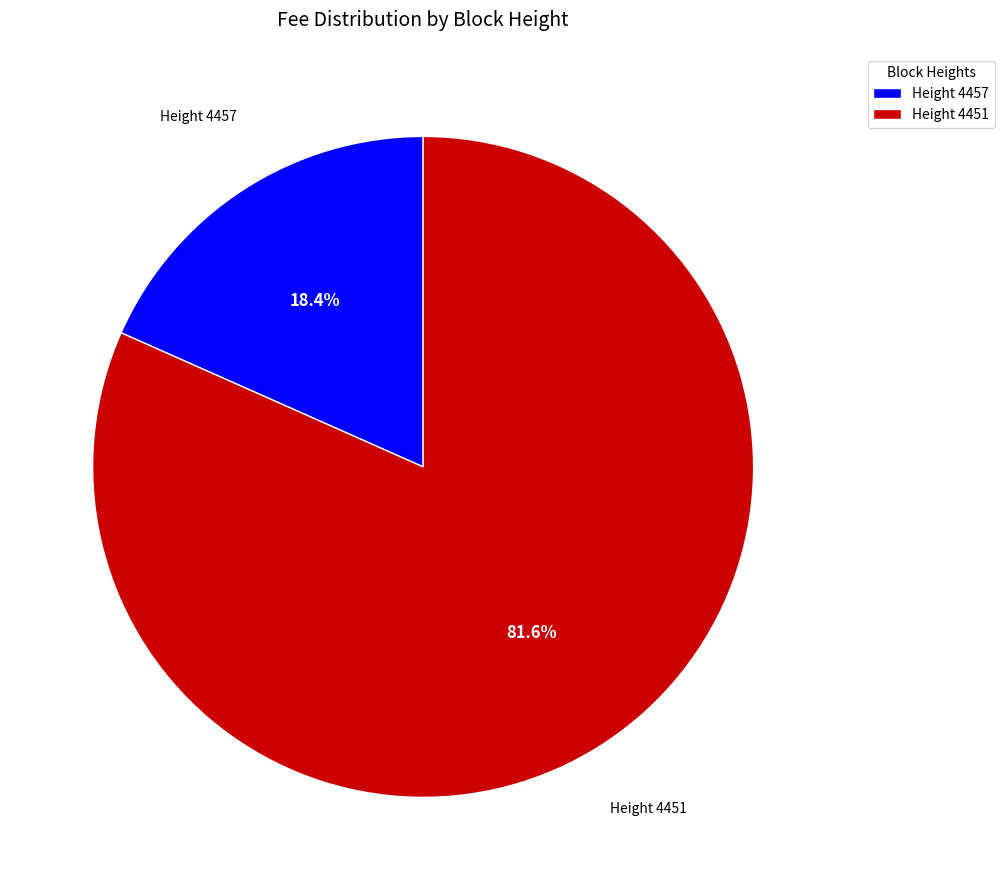

Is there any slice that represents more than half of the pie?

Yes